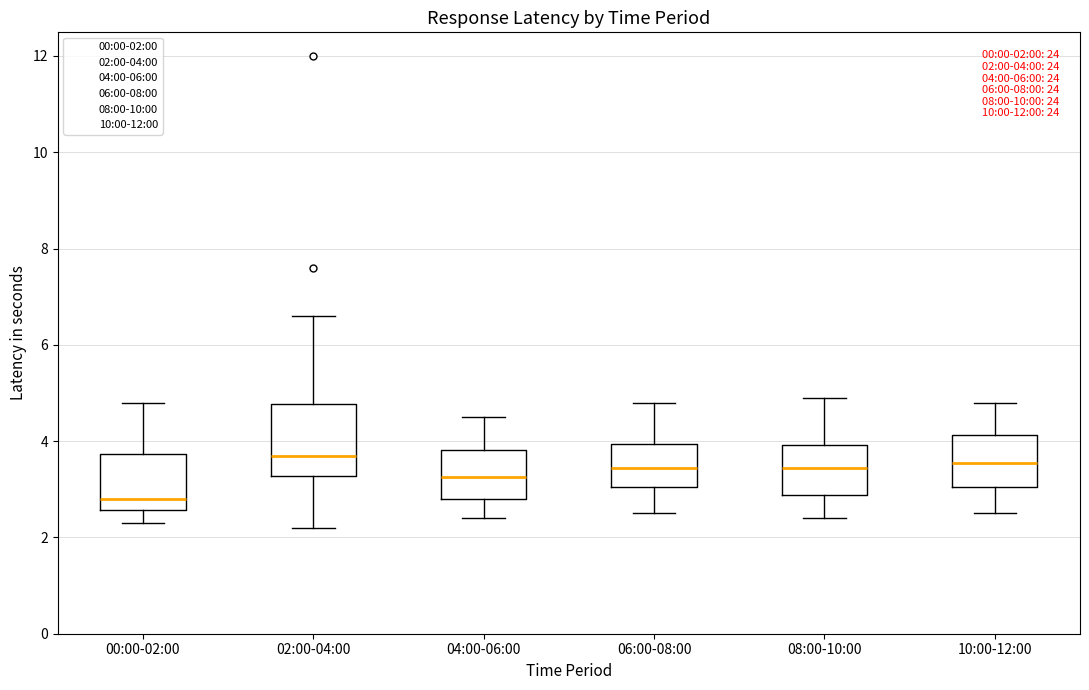

Which box is the tallest, from its lower edge to its upper edge?

02:00-04:00